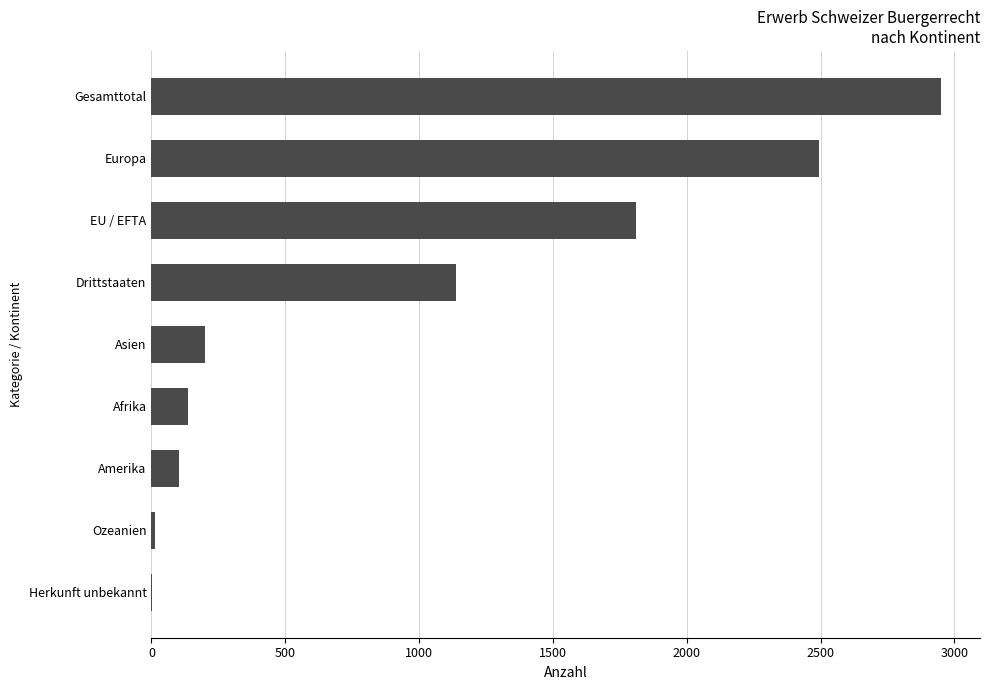

What is the maximum value shown in the chart?

2948